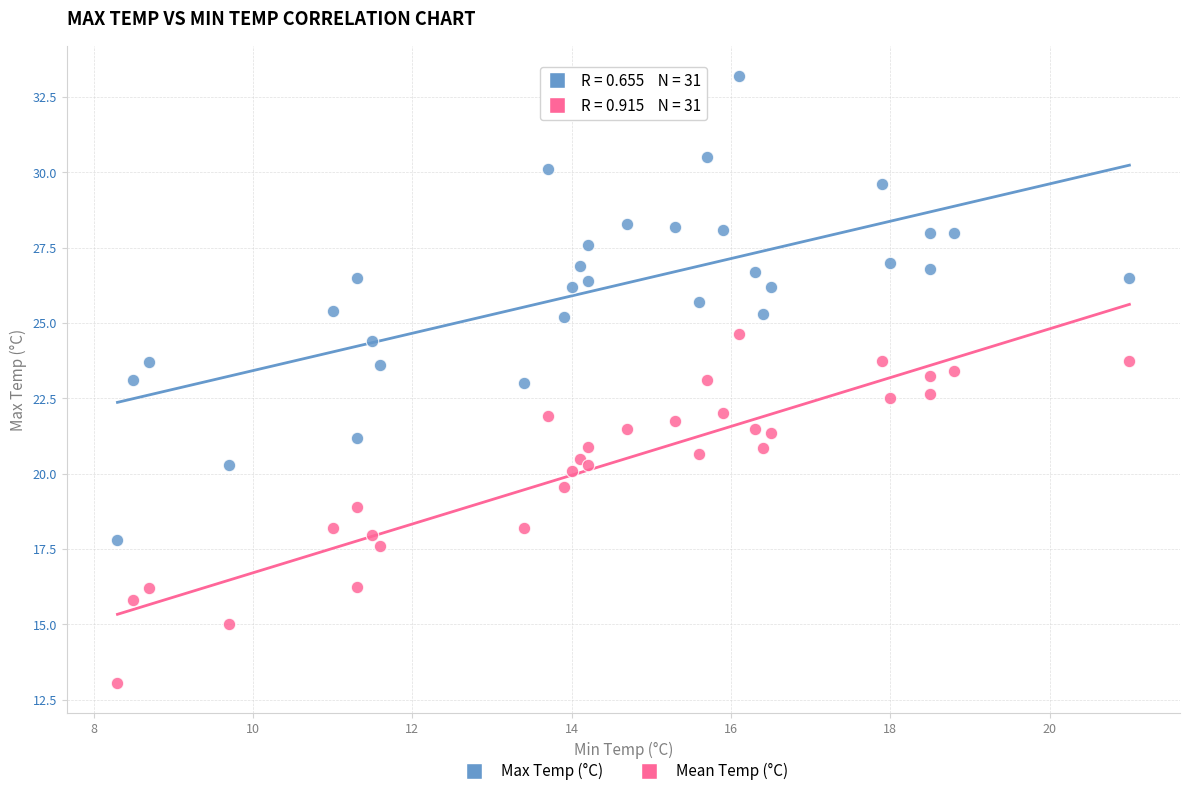

Which series contains the highest Y value?

Max Temp (°C)